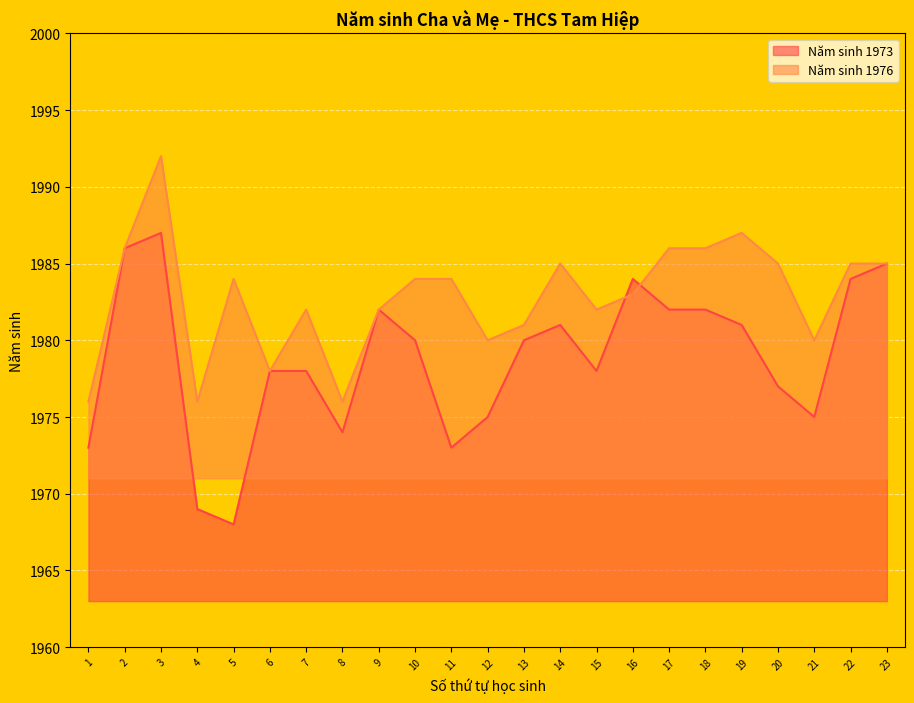

Reading left to right, extract all data points from this chart.

1973: 1973	1986	1987	1969	1968	1978	1978	1974	1982	1980	1973	1975	1980	1981	1978	1984	1982	1982	1981	1977	1975	1984	1985
1976: 1976	1986	1992	1976	1984	1978	1982	1976	1982	1984	1984	1980	1981	1985	1982	1983	1986	1986	1987	1985	1980	1985	1985